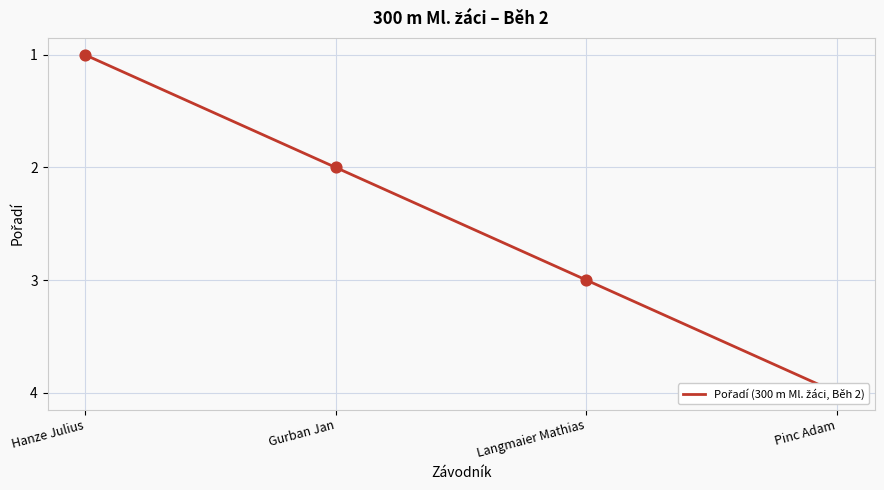

What is the change in value from Hanze Julius to Pinc Adam?

+3